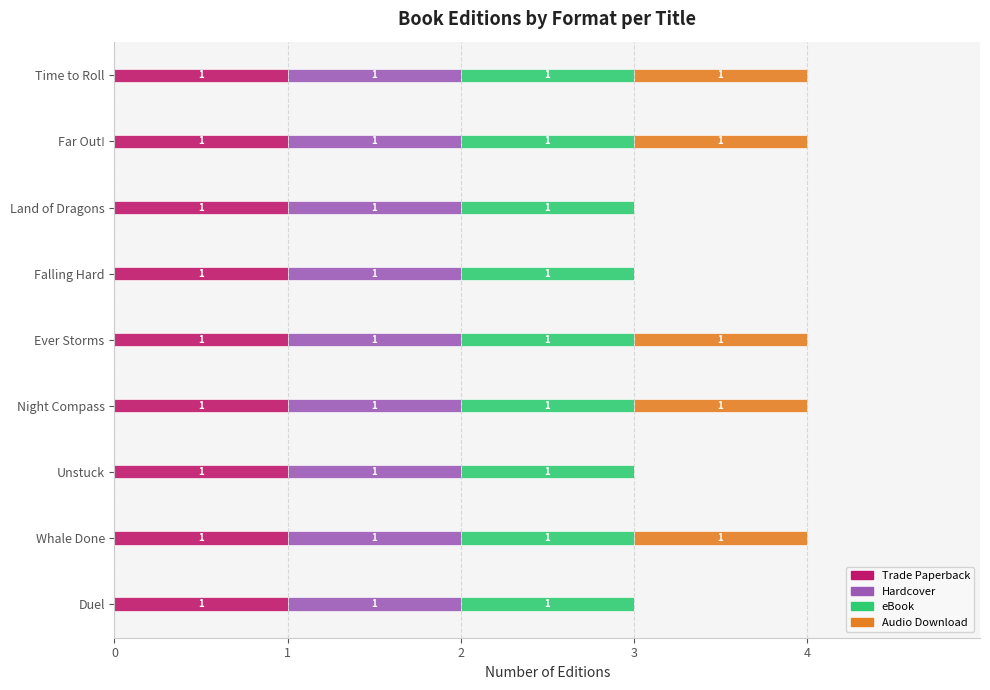

What is the total value across all series at Land of Dragons?

3